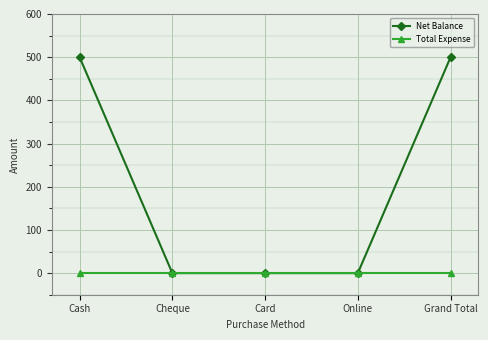

Which series has the largest total across all categories?

Net Balance